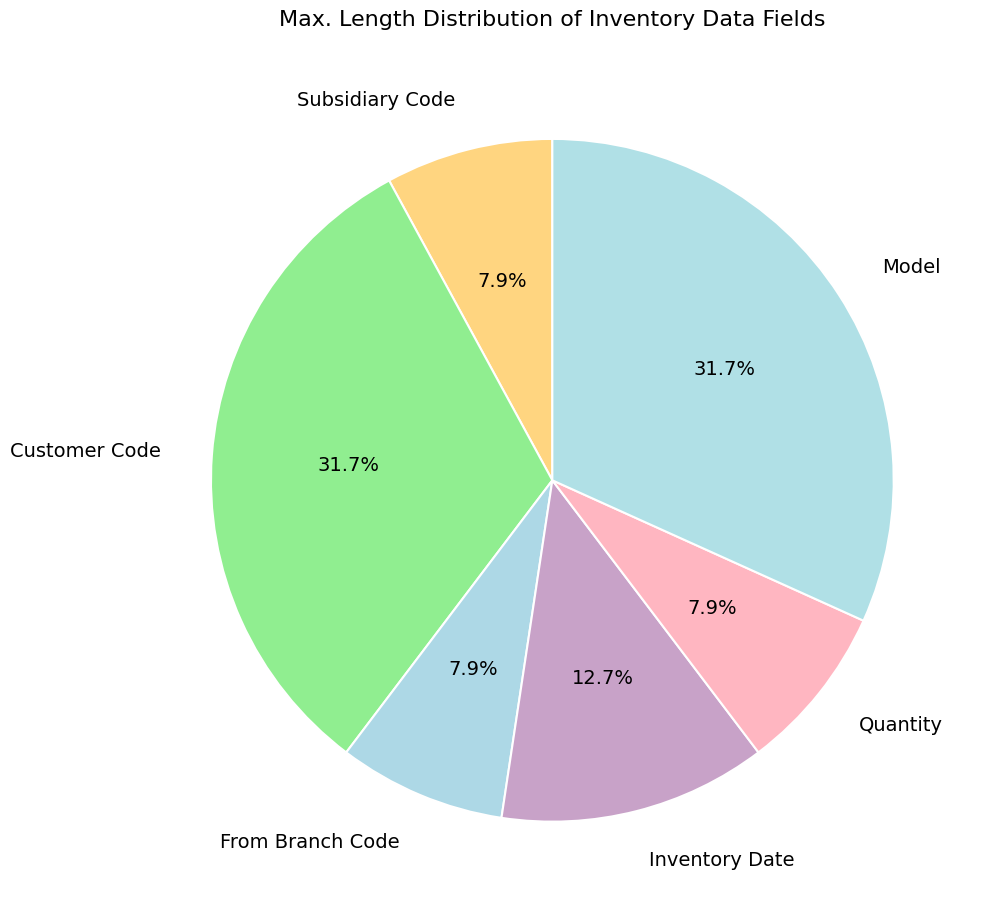

To the nearest percent, what percentage of the pie is Model?

32%